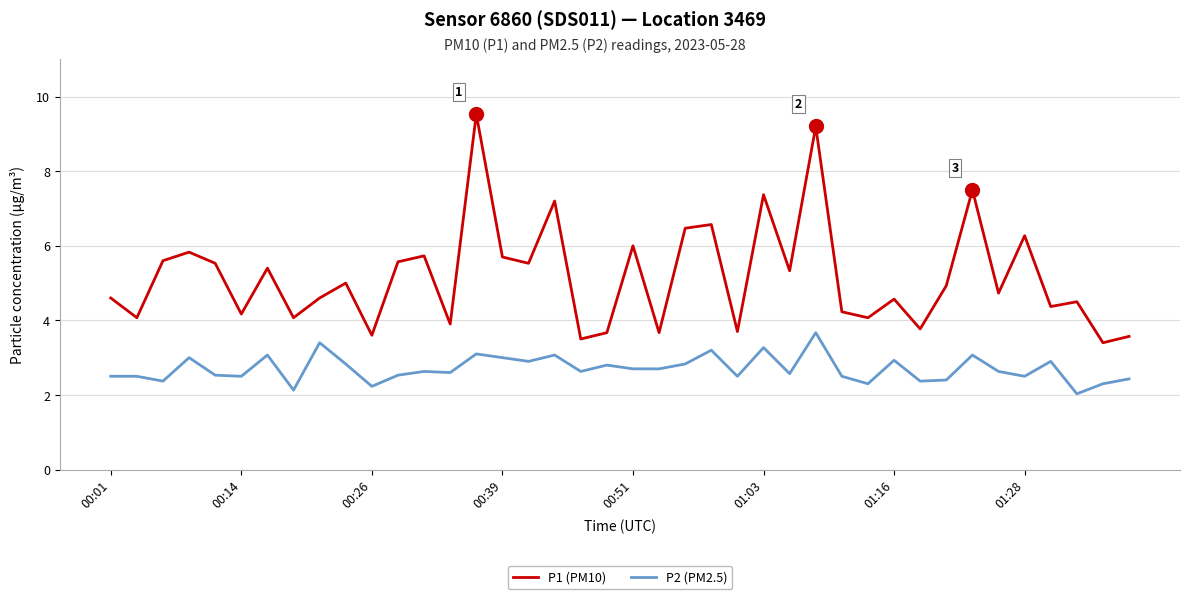

List the series in order of their peak value, highest first.

P1 (PM10), P2 (PM2.5)